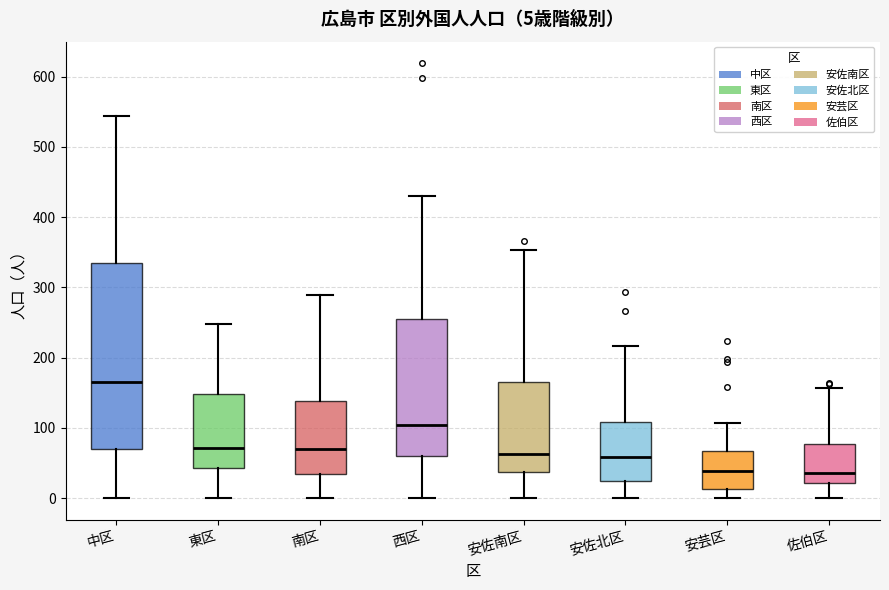

Which box is the tallest, from its lower edge to its upper edge?

中区